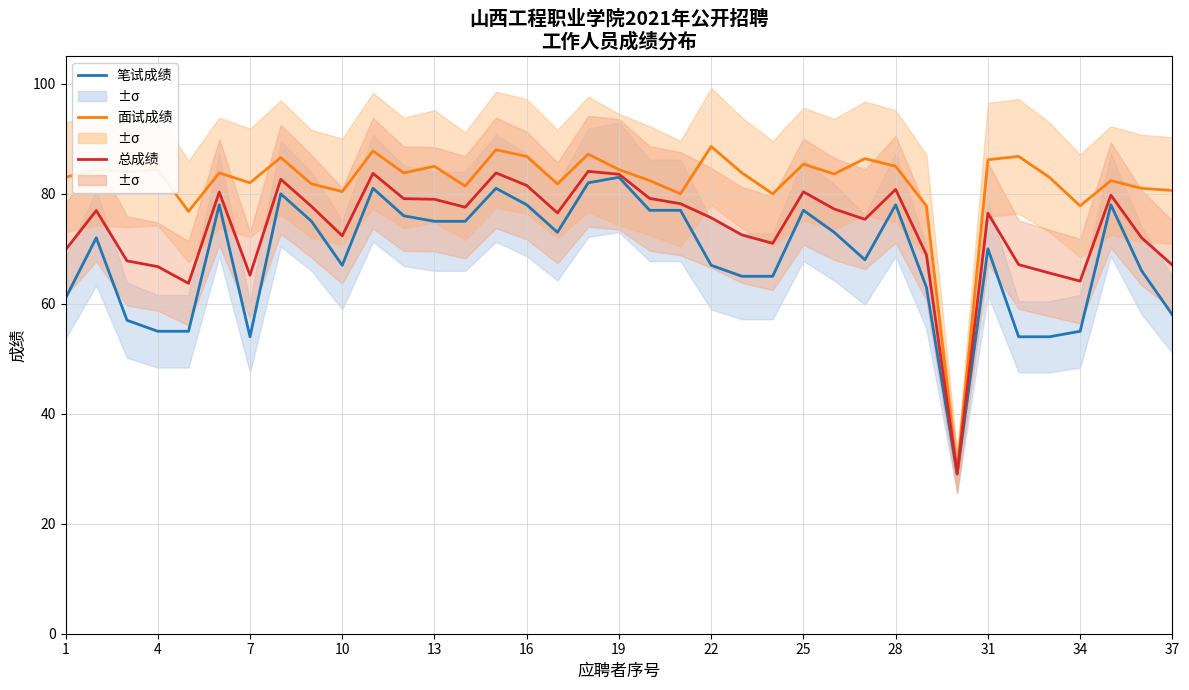

What is the value of the 笔试成绩 point at the 15th from the left?

81.0